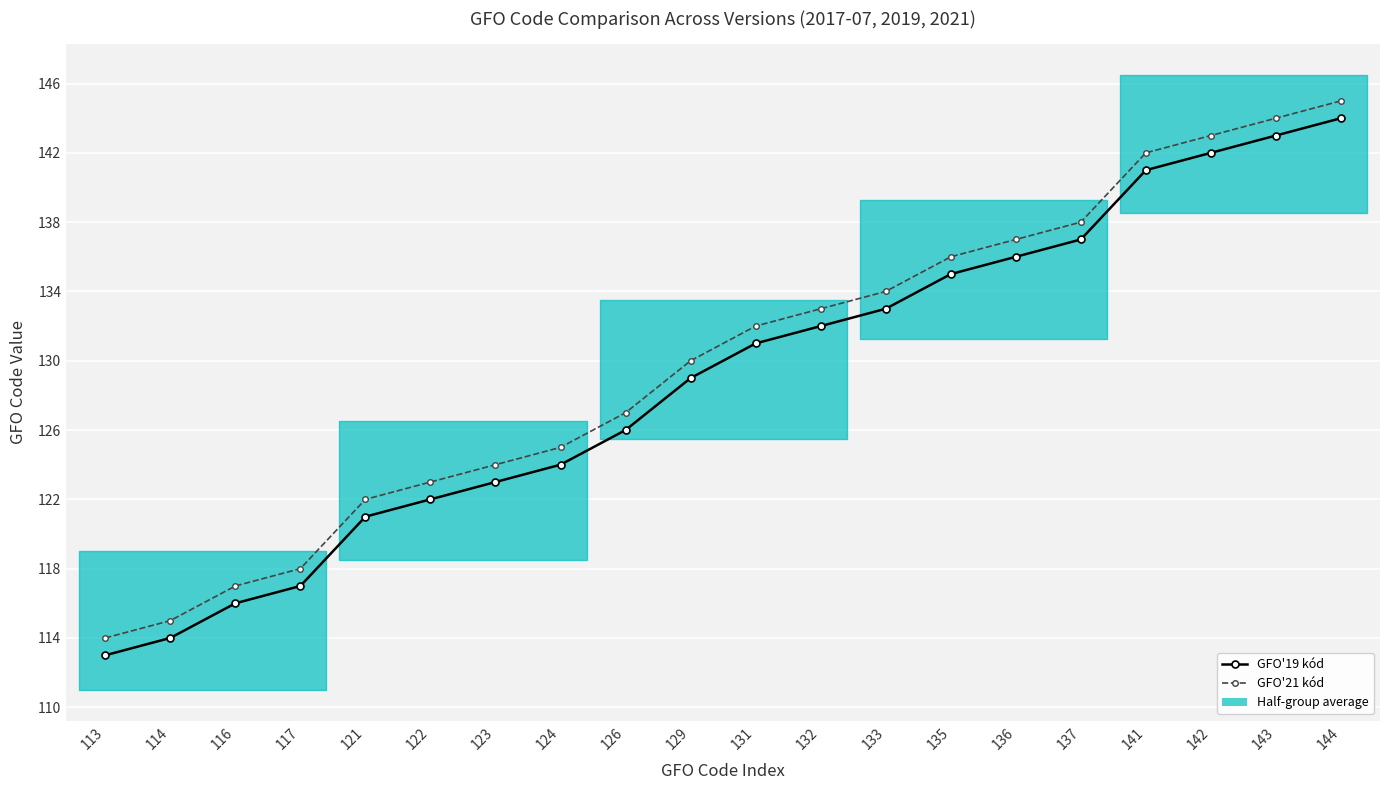

Reading left to right, transcribe all the data shown in this chart.

GFO'19 kód: 113	114	116	117	121	122	123	124	126	129	131	132	133	135	136	137	141	142	143	144
GFO'21 kód: 114	115	117	118	122	123	124	125	127	130	132	133	134	136	137	138	142	143	144	145